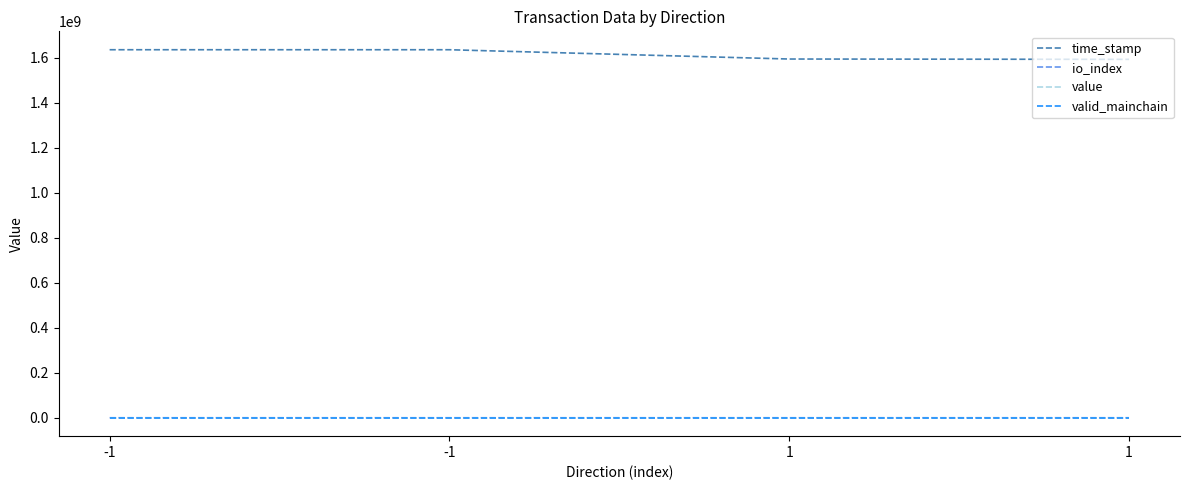

What is the value of the io_index point at the 3rd from the left?

1.0